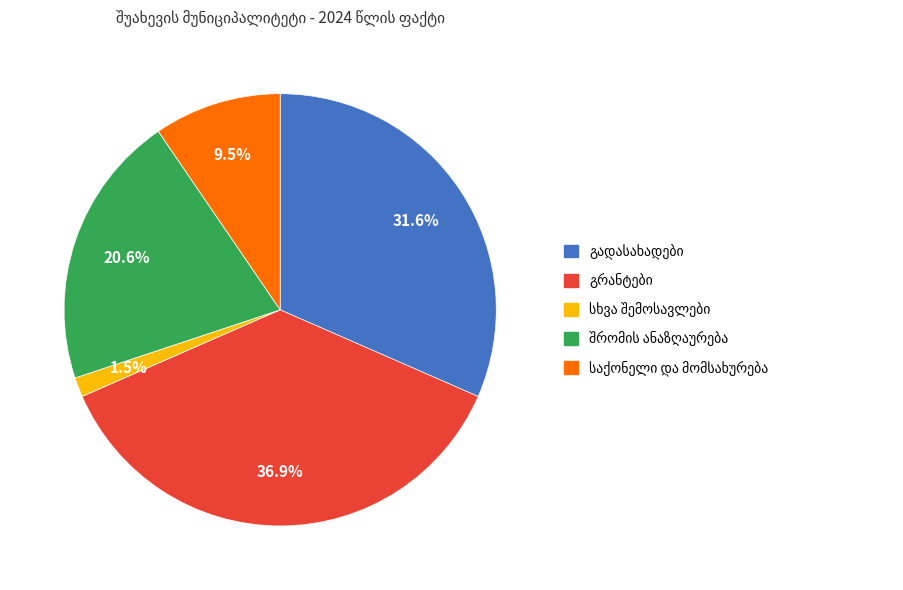

Is there any slice that represents more than half of the pie?

No